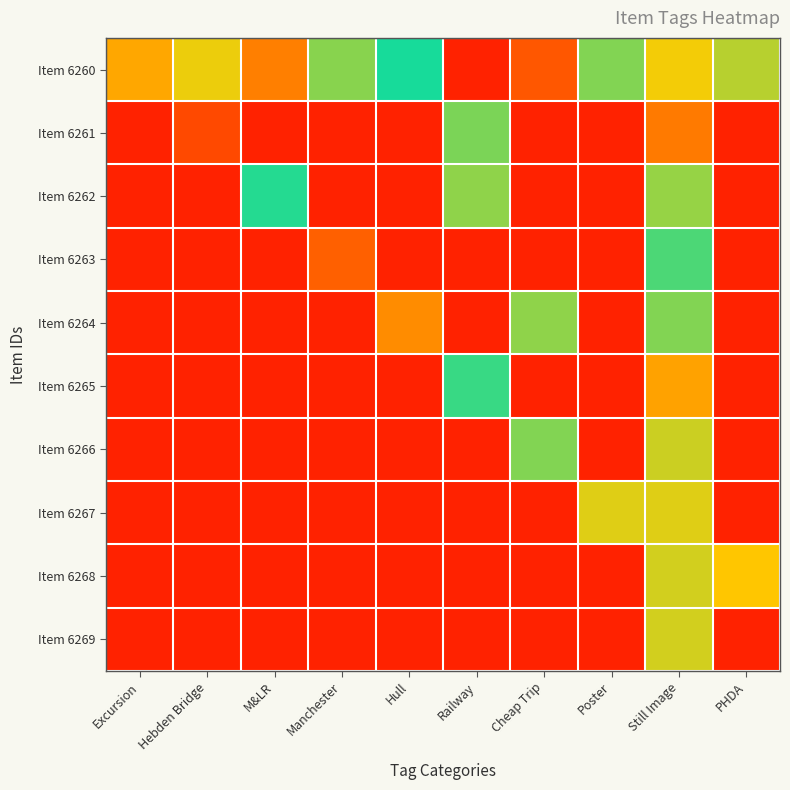

What is the total value across all series at PHDA?

2.3